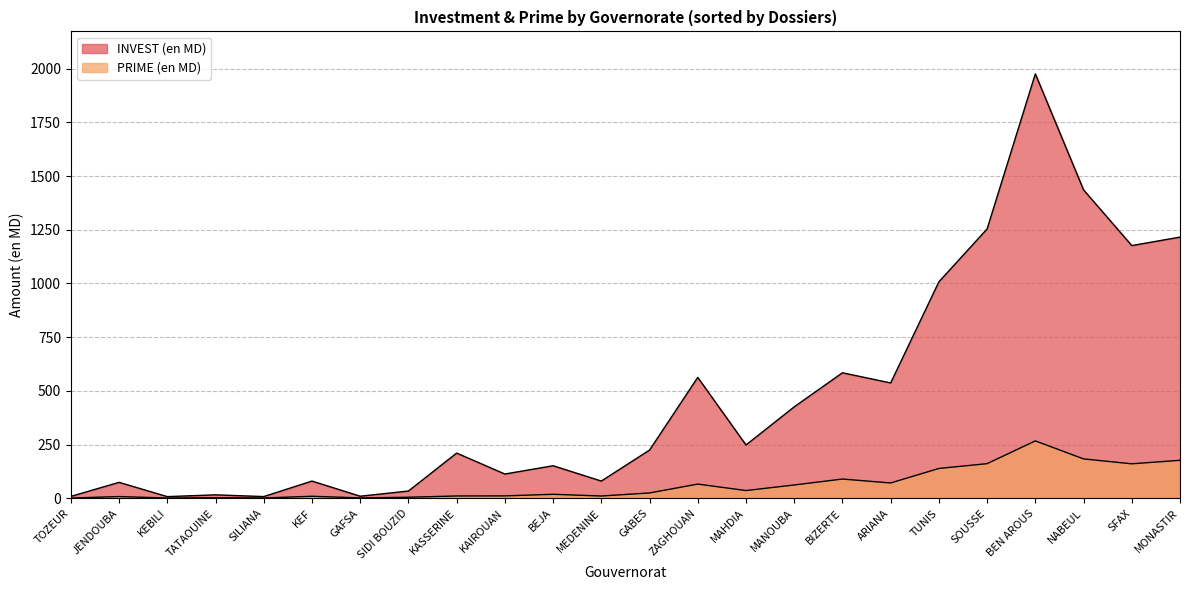

Which series has the largest range (max minus min)?

INVEST (en MD)